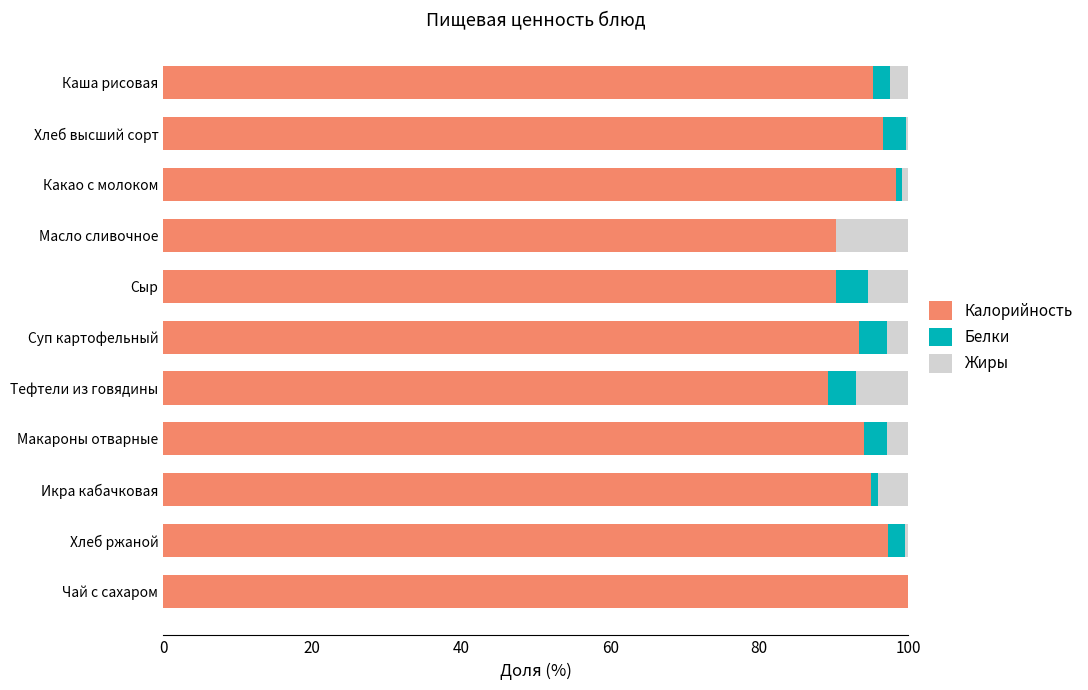

How many categories are shown in the chart?

11